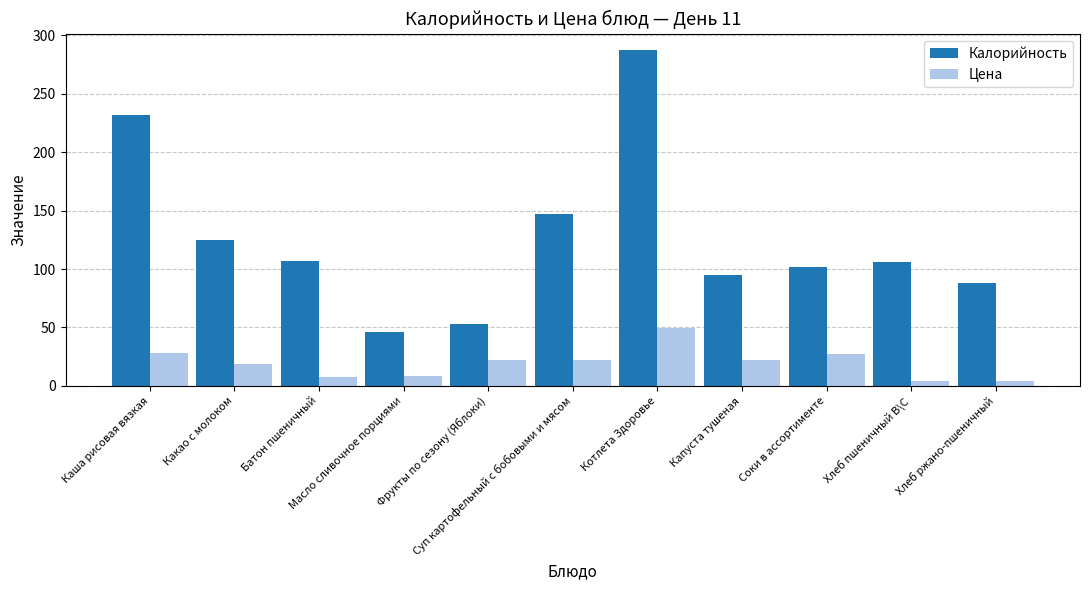

The value of Цена at Котлета Здоровье is 49.2. True or false?

True